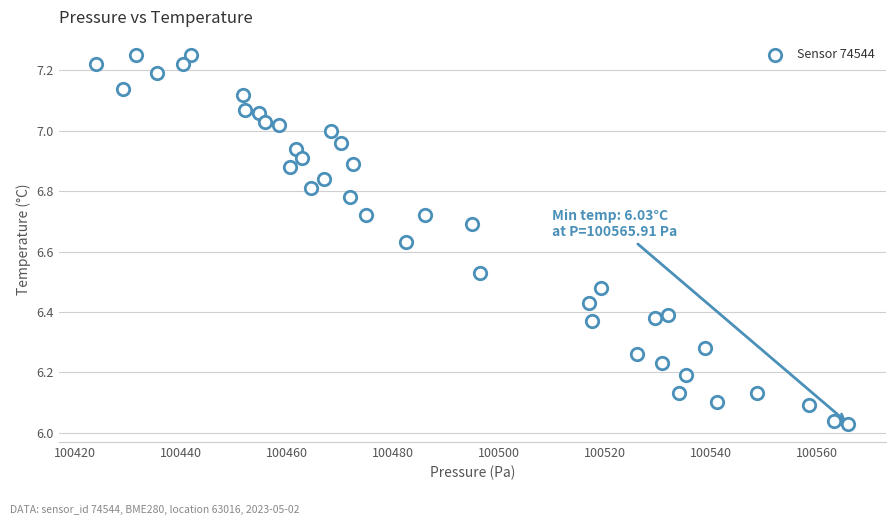

What is the range of Y values (max minus min)?

1.2